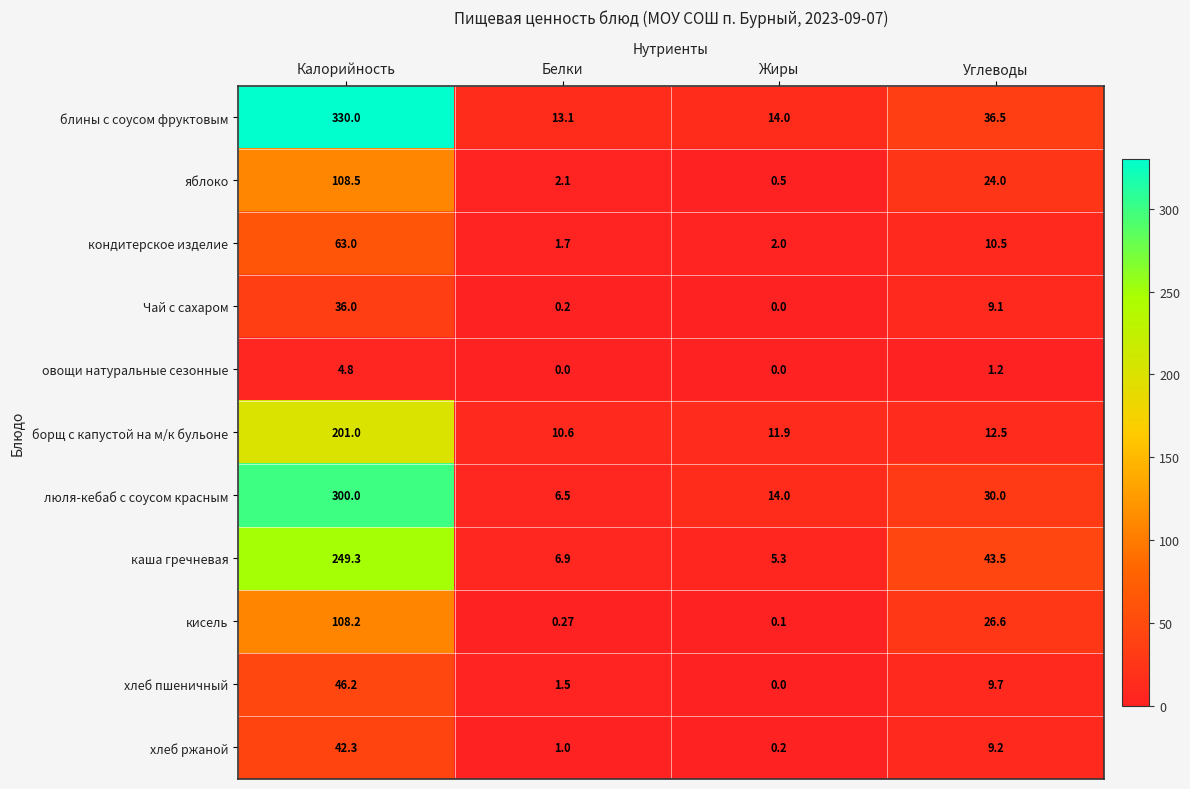

At which label does кондитерское изделие first exceed 10?

Калорийность